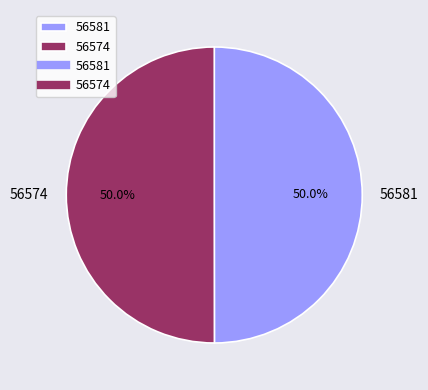

How many segments does this pie chart have?

2